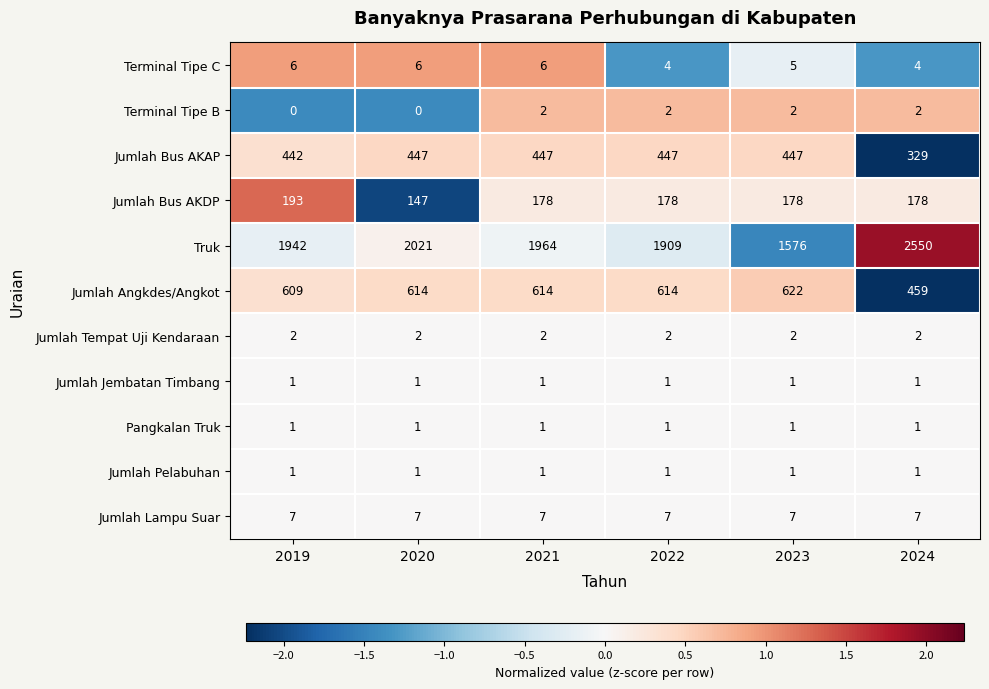

Which series changed the most between 2023 and 2024?

Truk